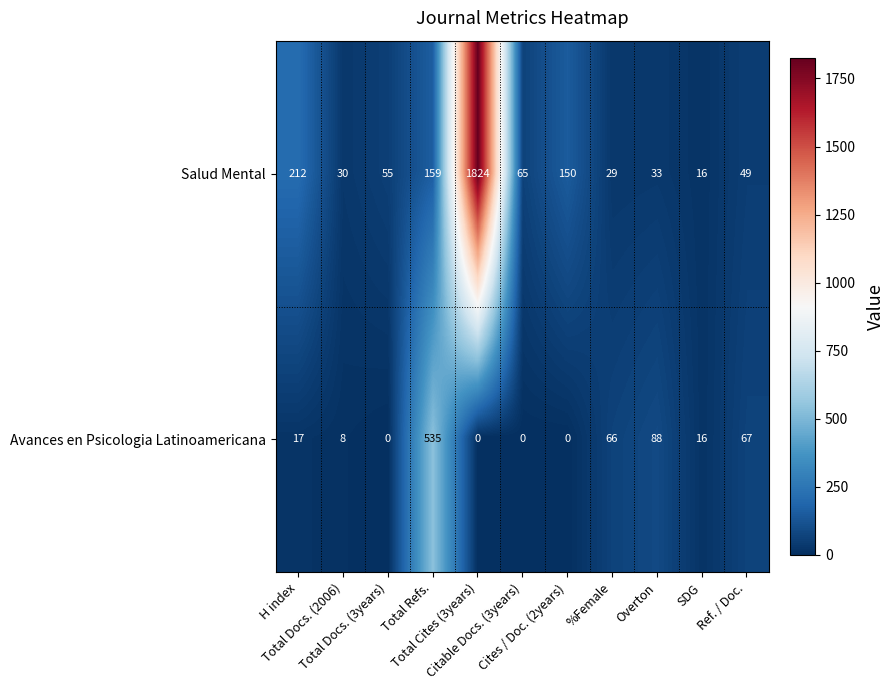

What is the maximum value for Salud Mental?

1824